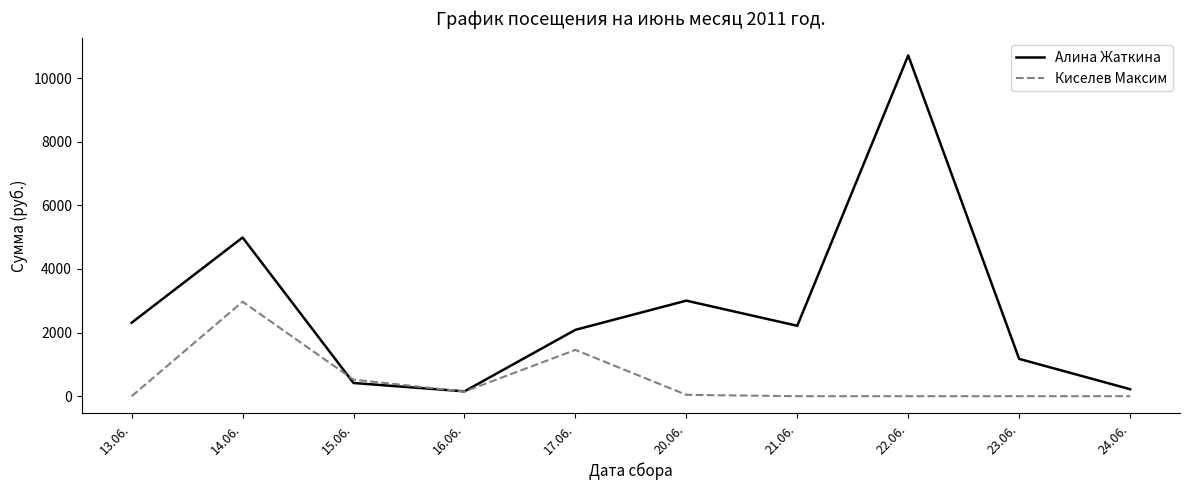

List the series in order of their overall mean, highest first.

Алина Жаткина, Киселев Максим